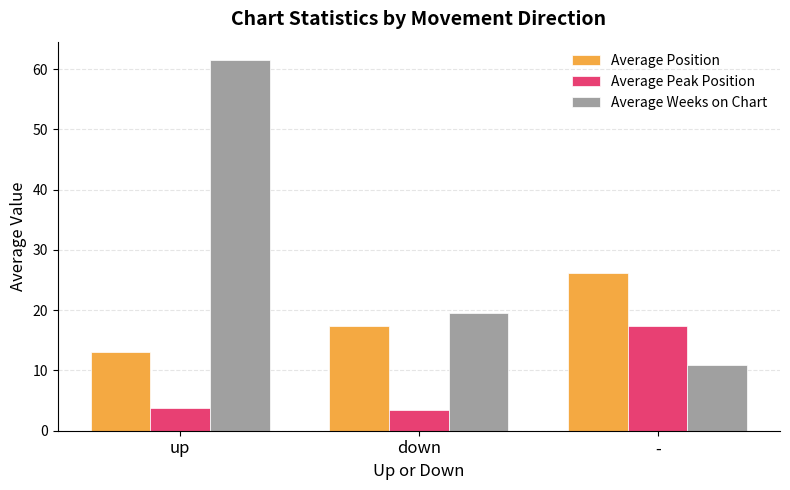

How many groups of bars are there?

3